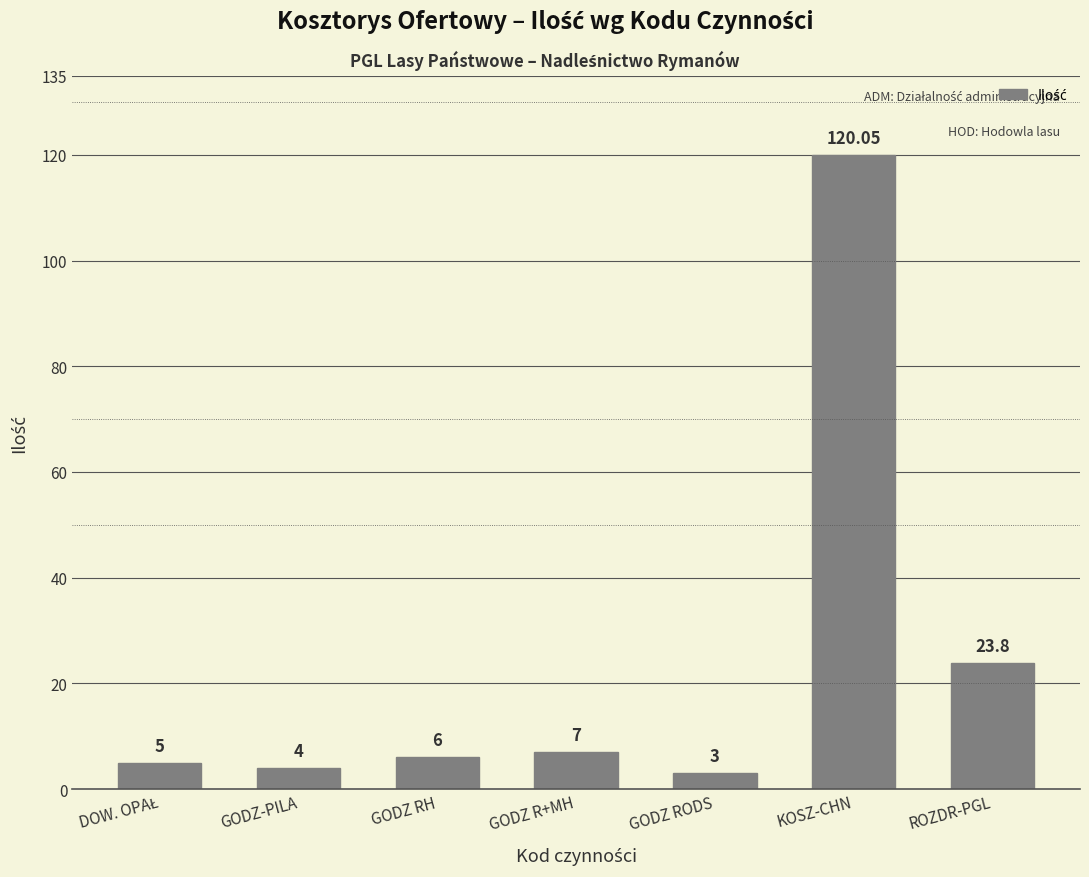

What is the difference between the values at GODZ RODS and GODZ RH?

3.0